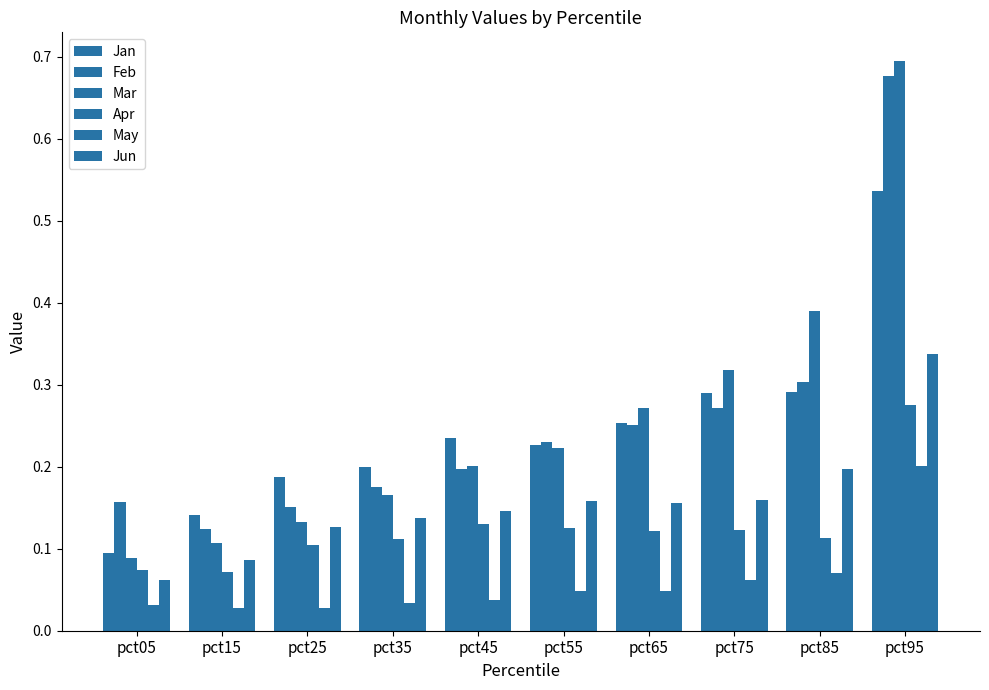

Rank the categories by Mar value from lowest to highest.

pct05, pct15, pct25, pct35, pct45, pct55, pct65, pct75, pct85, pct95